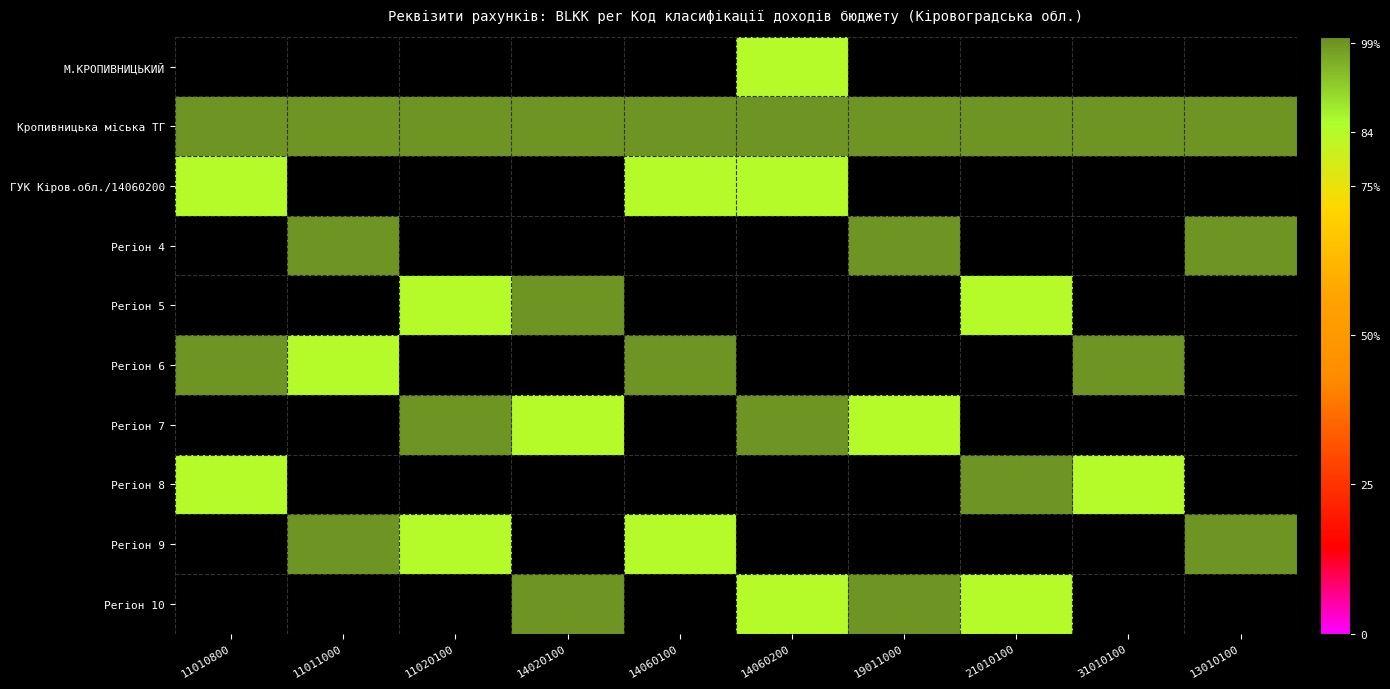

At 14020100, list the series in order from largest to smallest.

М.КРОПИВНИЦЬКИЙ, Кропивницька міська ТГ, ГУК Кіров.обл./14060200, Регіон 4, Регіон 5, Регіон 6, Регіон 7, Регіон 8, Регіон 9, Регіон 10